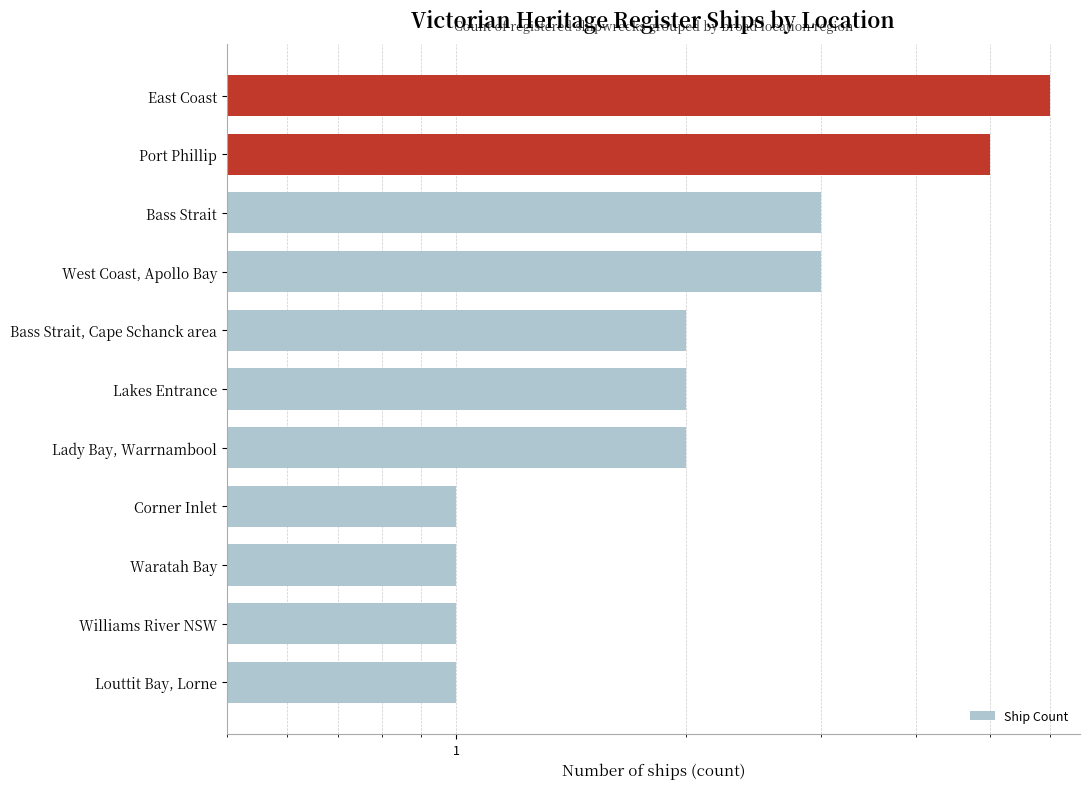

Between Louttit Bay, Lorne and Bass Strait, Cape Schanck area, which is larger?

Bass Strait, Cape Schanck area